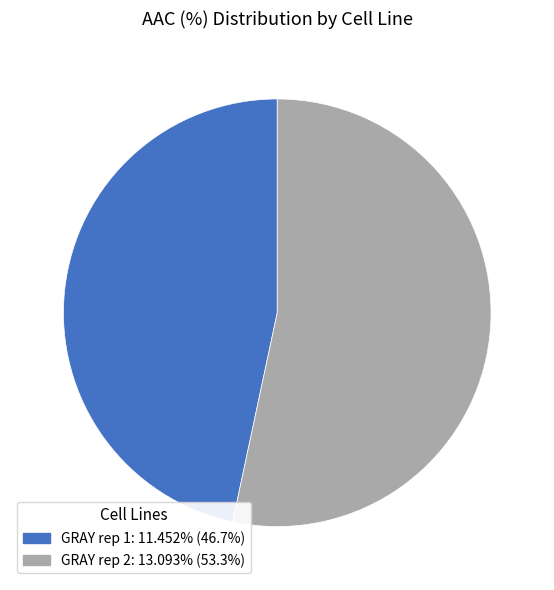

How many segments does this pie chart have?

2